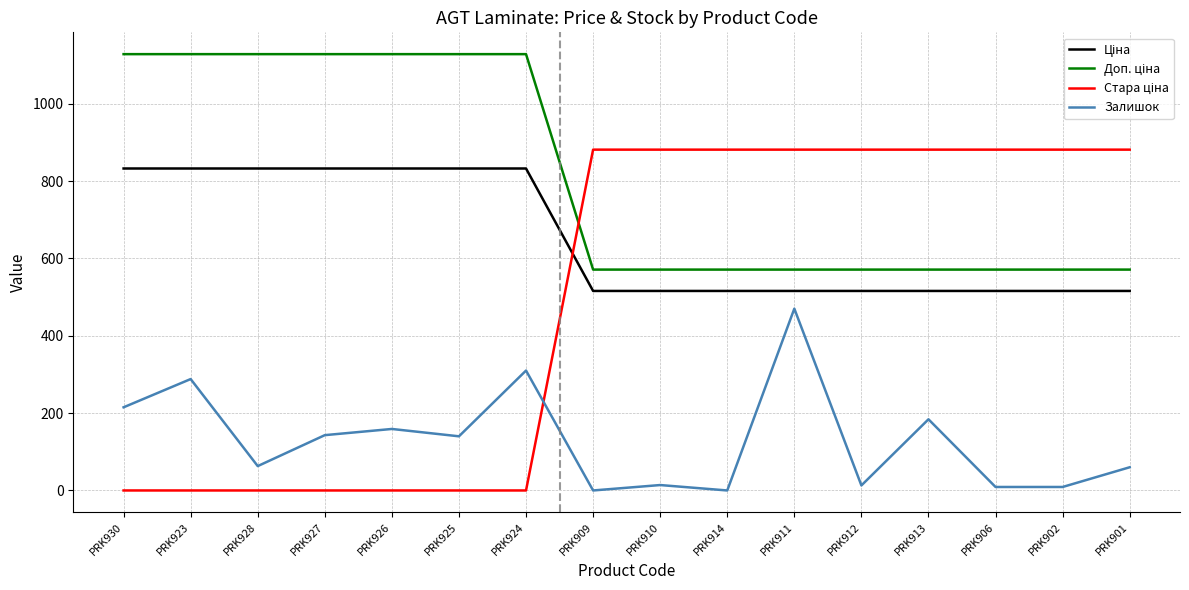

Where is Залишок nearest to the value 235?

PRK930